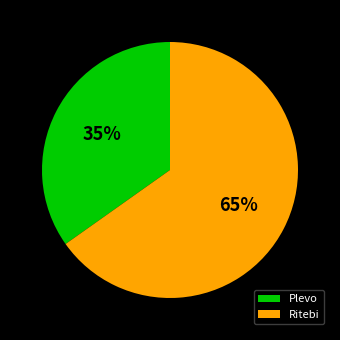

To the nearest percent, what is the difference between the Ritebi and Plevo slice percentages?

30%